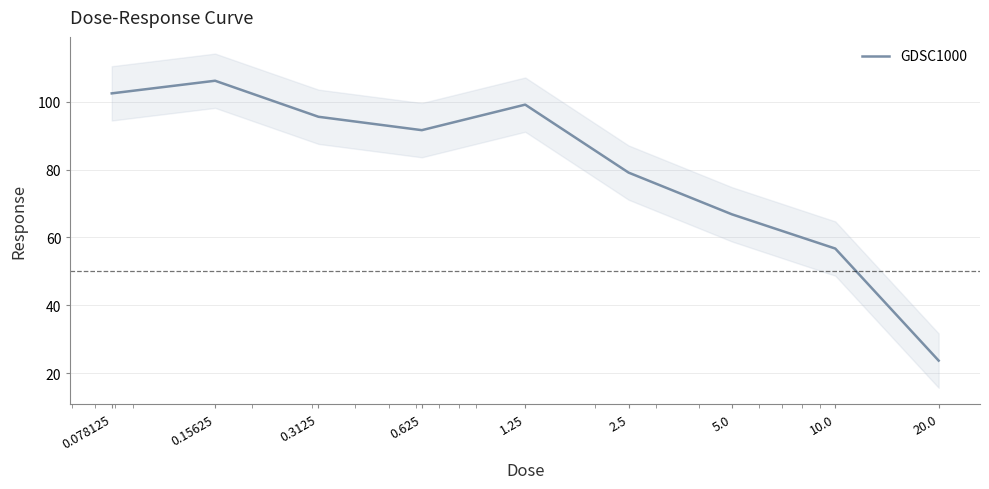

List the labels in order of value, largest first.

0.15625, 0.078125, 1.25, 0.3125, 0.625, 2.5, 5.0, 10.0, 20.0